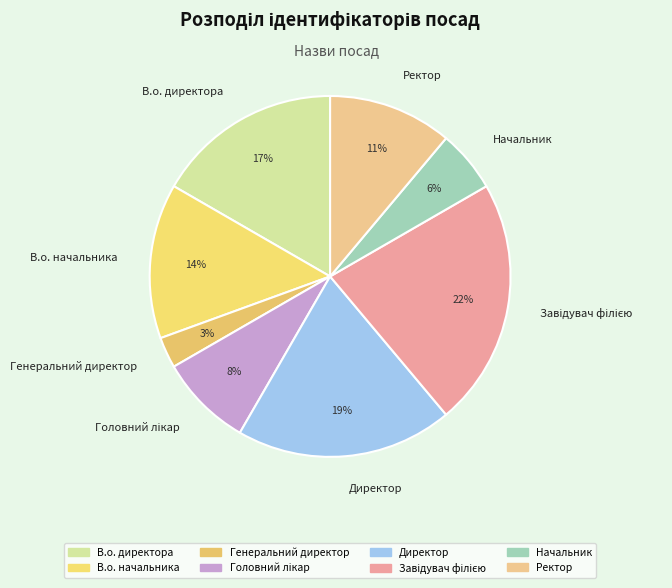

To the nearest percent, what is the average slice percentage?

12%